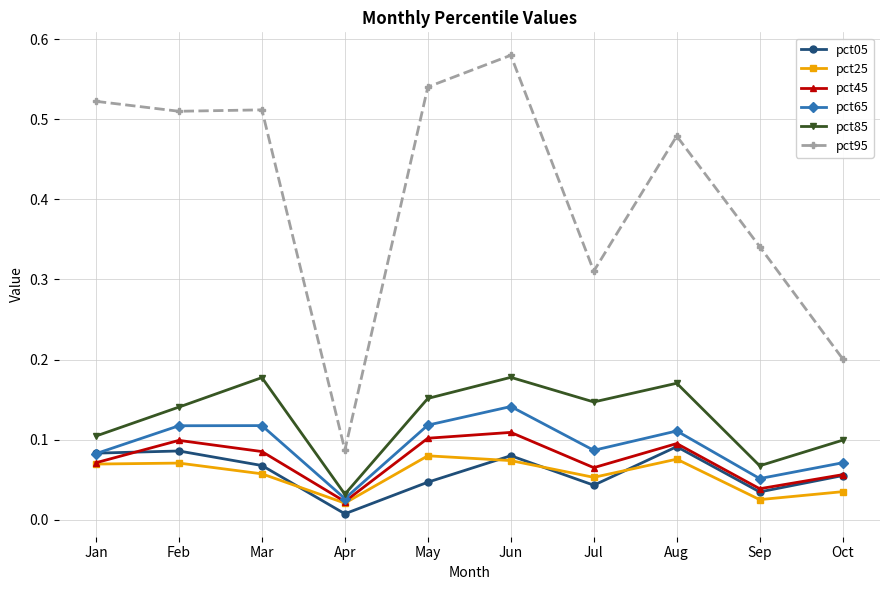

In pct05, how many points are higher than both neighbors (excluding endpoints)?

3